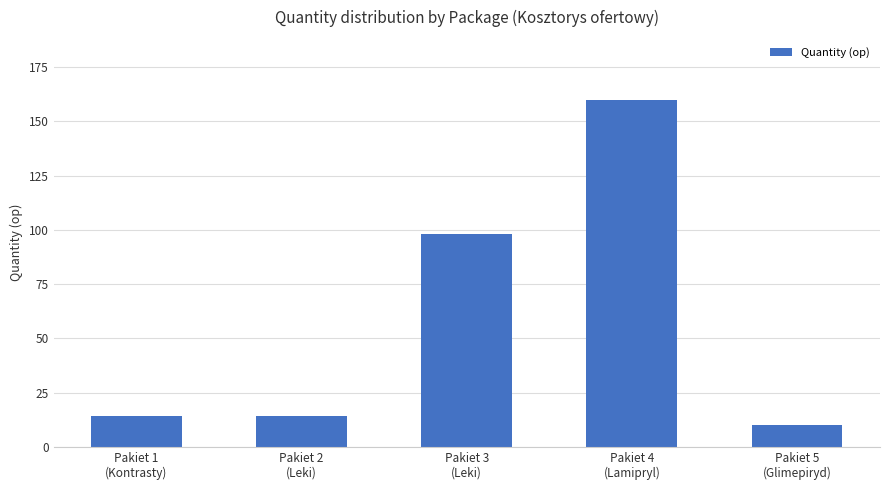

What is the greatest value displayed?

160